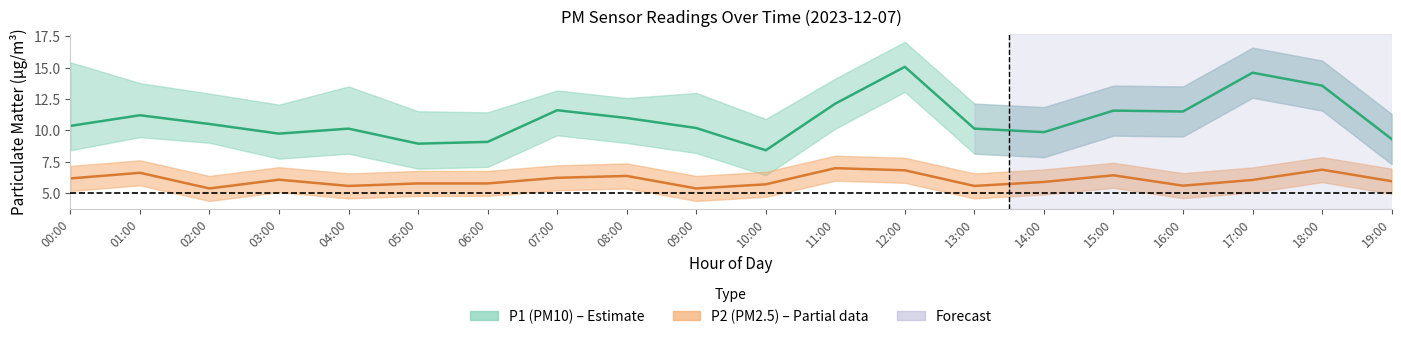

What is the minimum value shown in the chart?

4.3